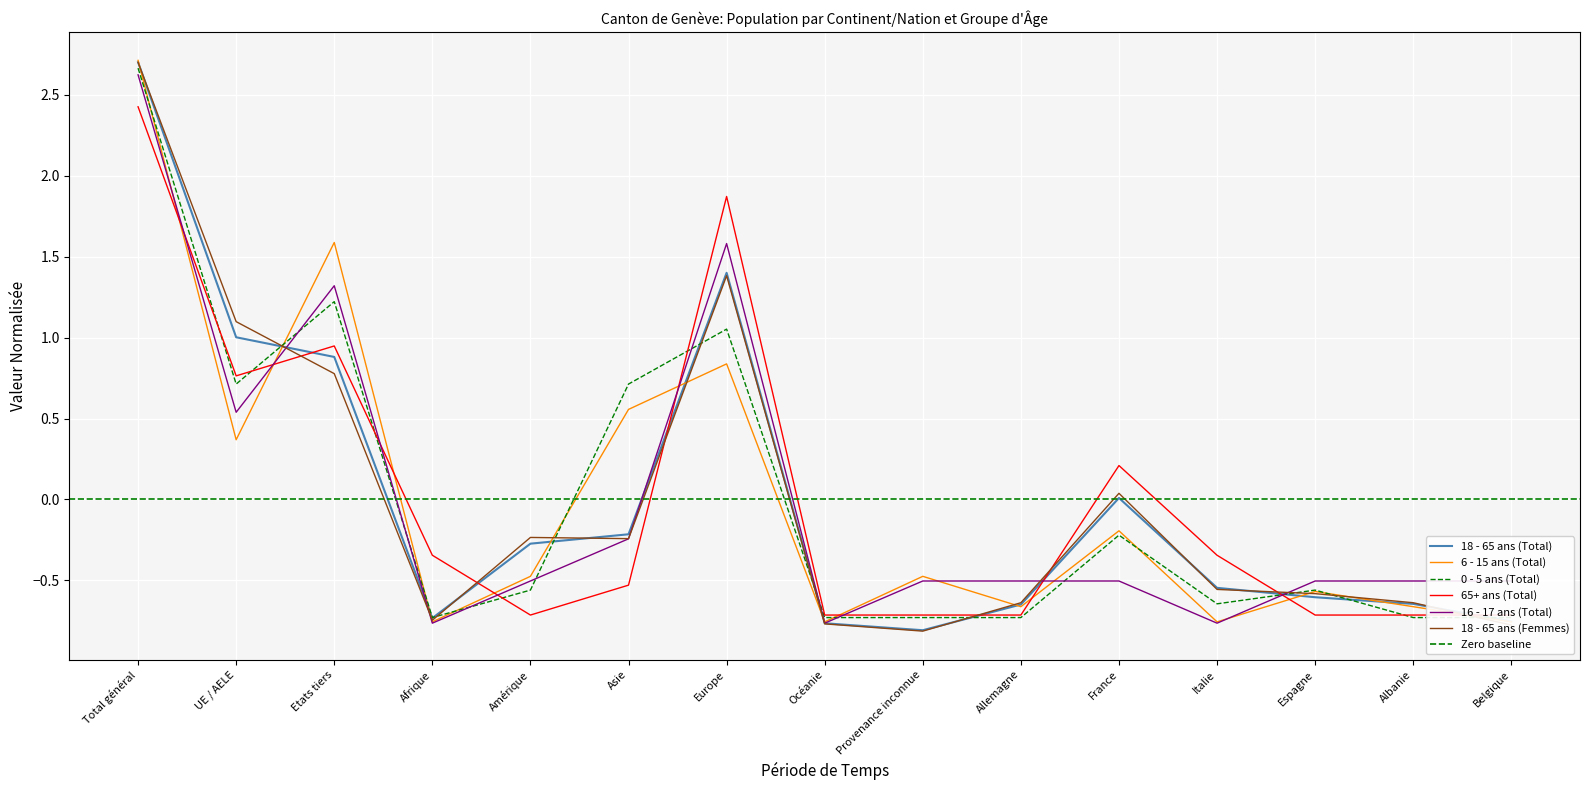

Which category has the highest value in the 18 - 65 ans (Total) series?

Total général